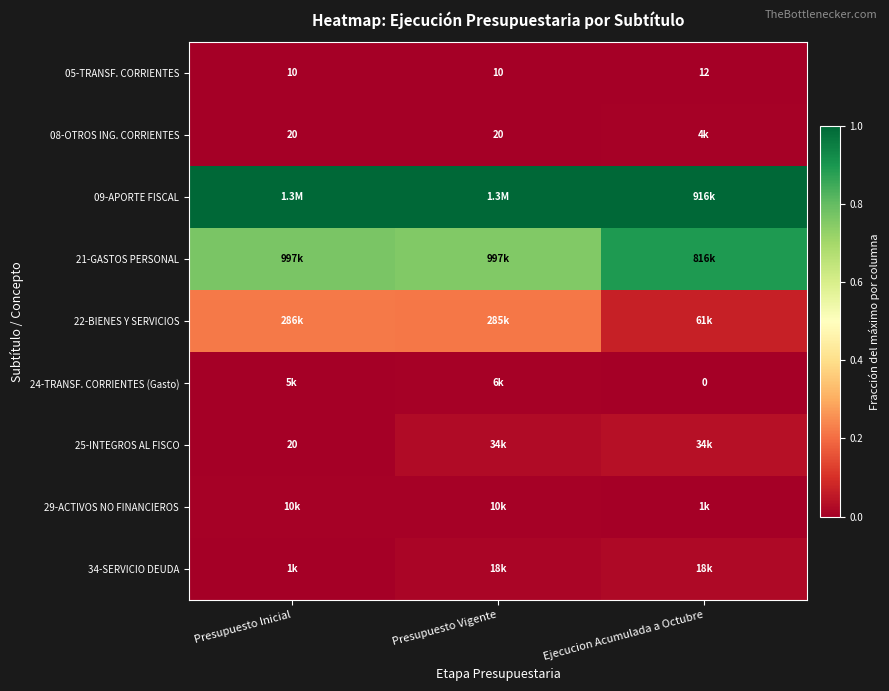

Is the value of 25-INTEGROS AL FISCO at Presupuesto Inicial greater than the value of 05-TRANSF. CORRIENTES at Presupuesto Vigente?

Yes